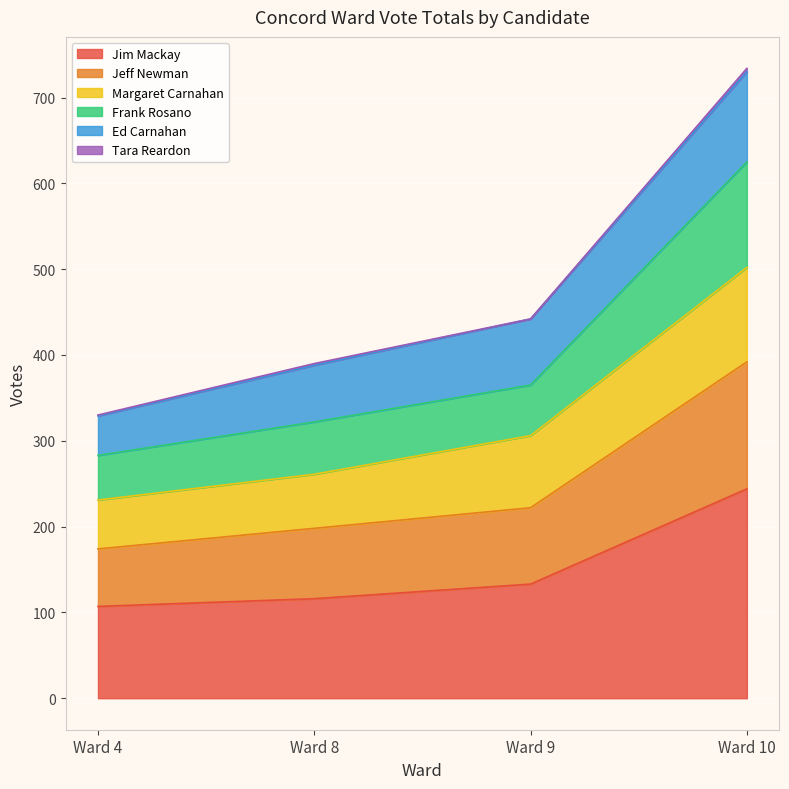

True or false: Jim Mackay has more than 2 interior local peaks.

False